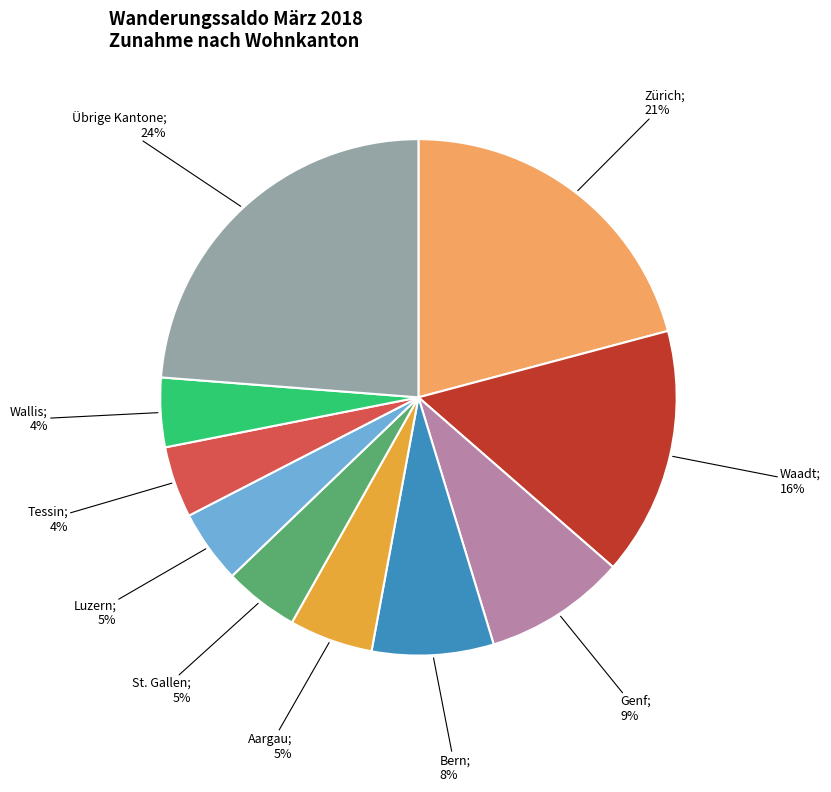

Is there a majority slice in this chart?

No